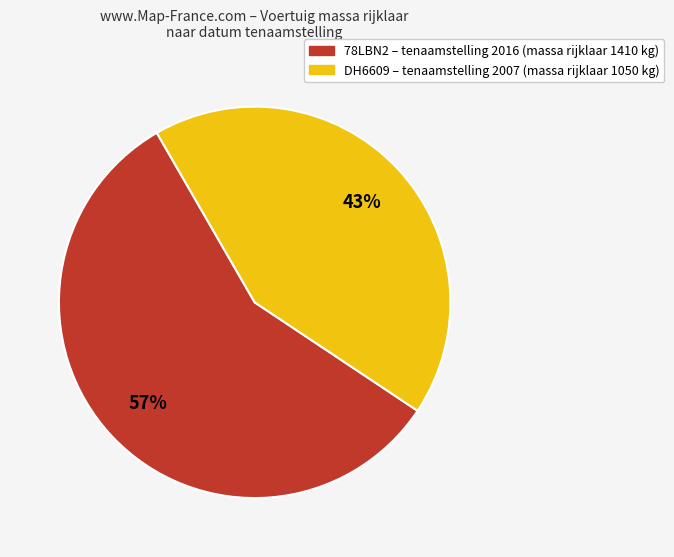

What is the smallest slice in the pie chart?

DH6609 – tenaamstelling 2007 (massa rijklaar 1050 kg)